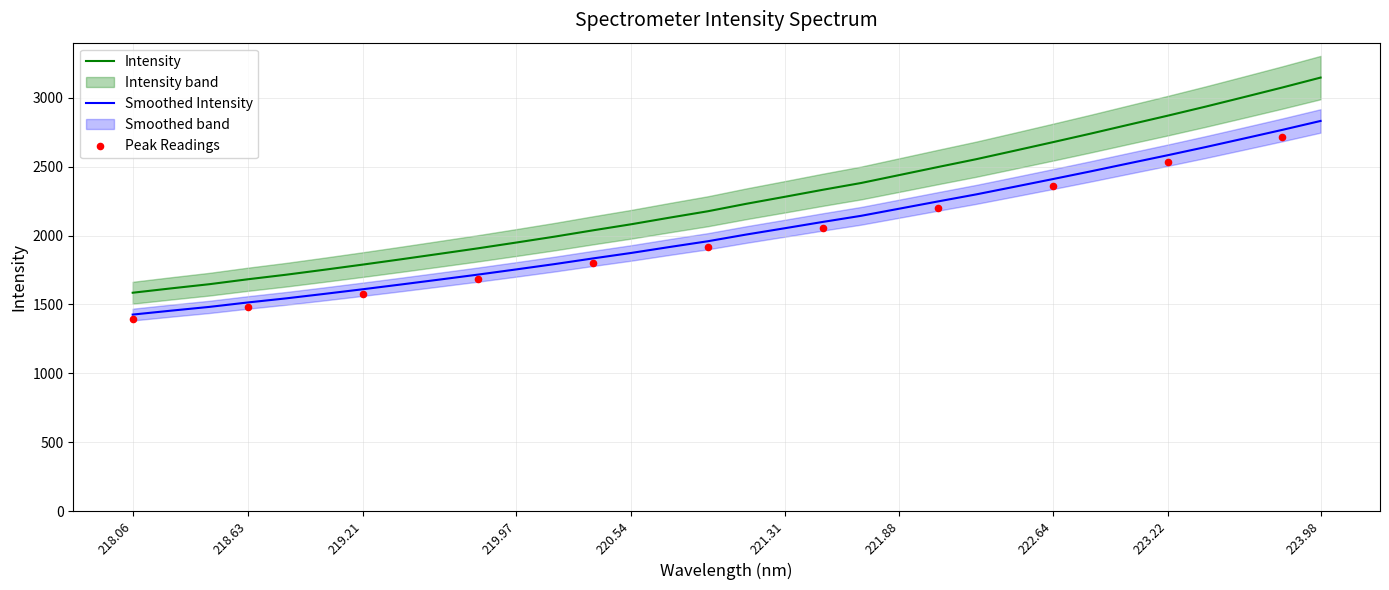

True or false: Smoothed Intensity and Intensity intersect in this chart.

False